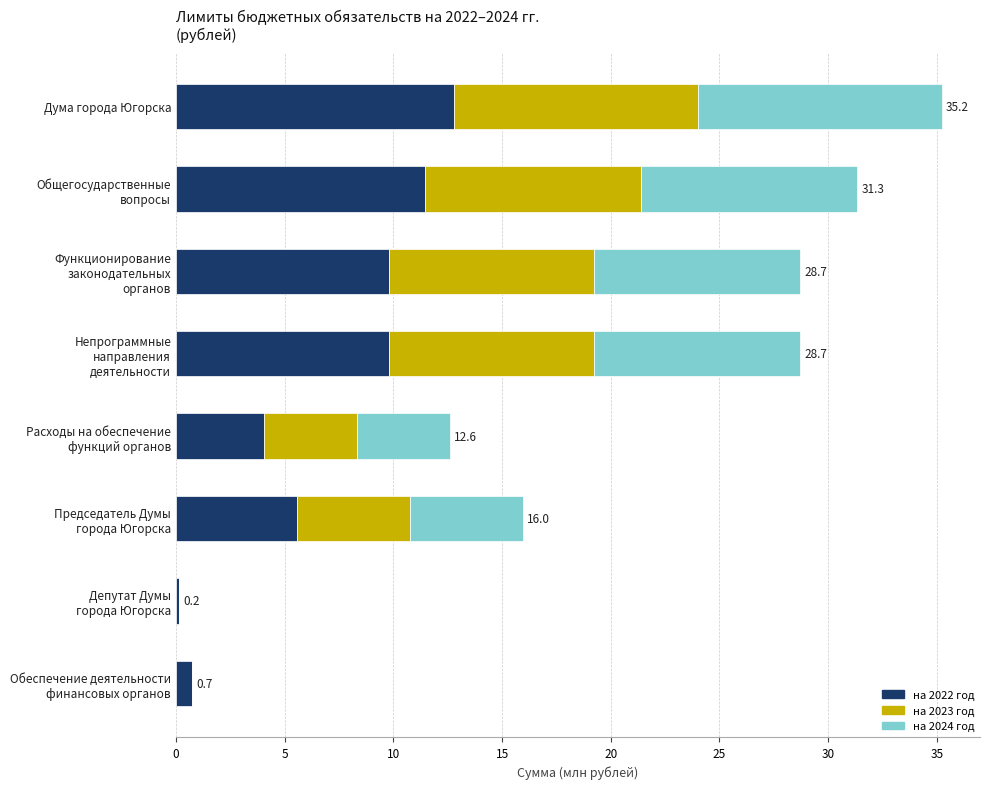

Which category has the highest value in the на 2022 год series?

Дума города Югорска